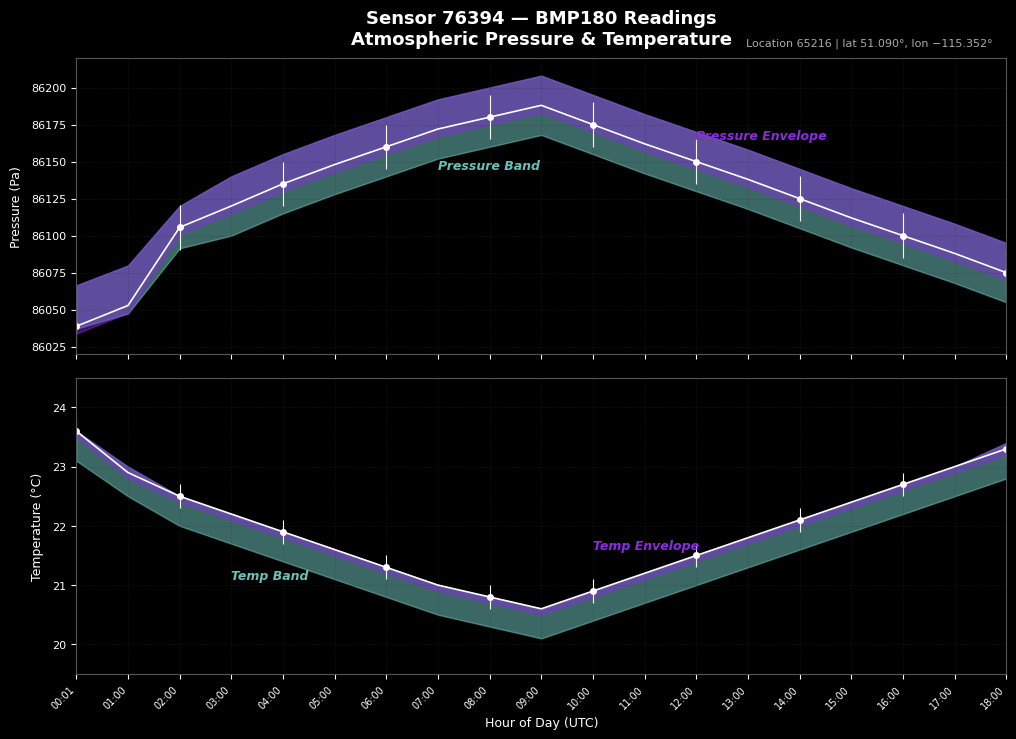

How many lines are shown in the chart?

2